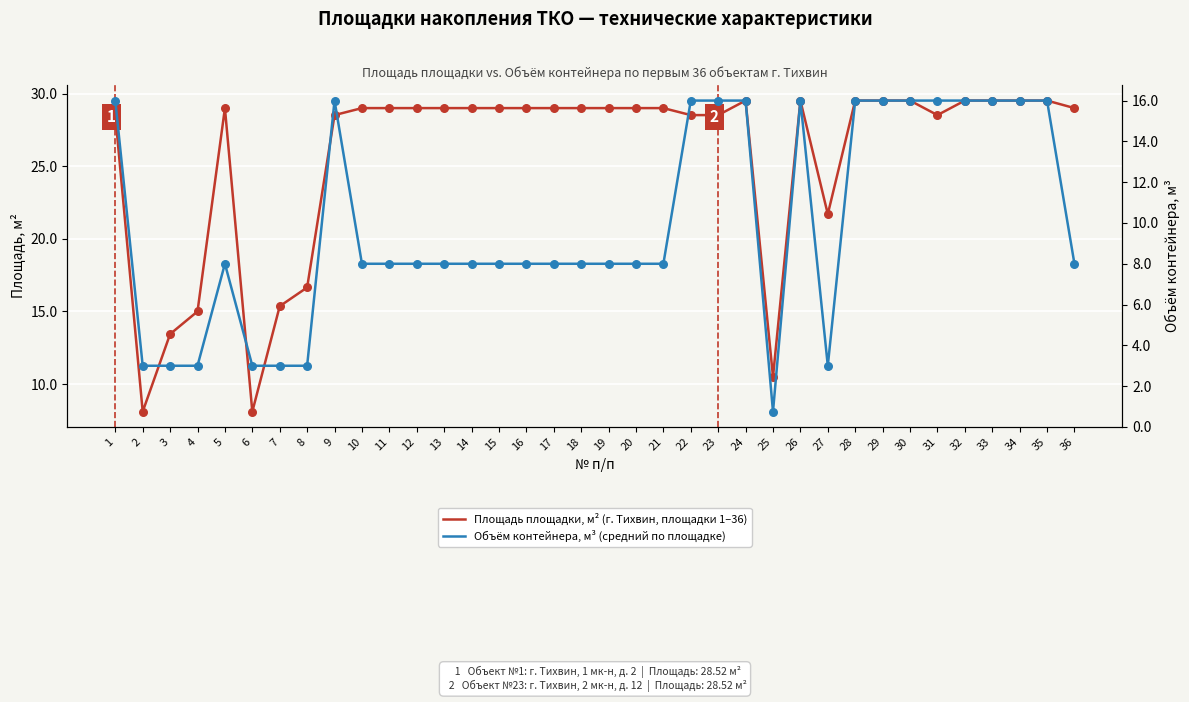

Which series has the largest total across all categories?

Площадь площадки, м² (г. Тихвин, площадки 1–36)